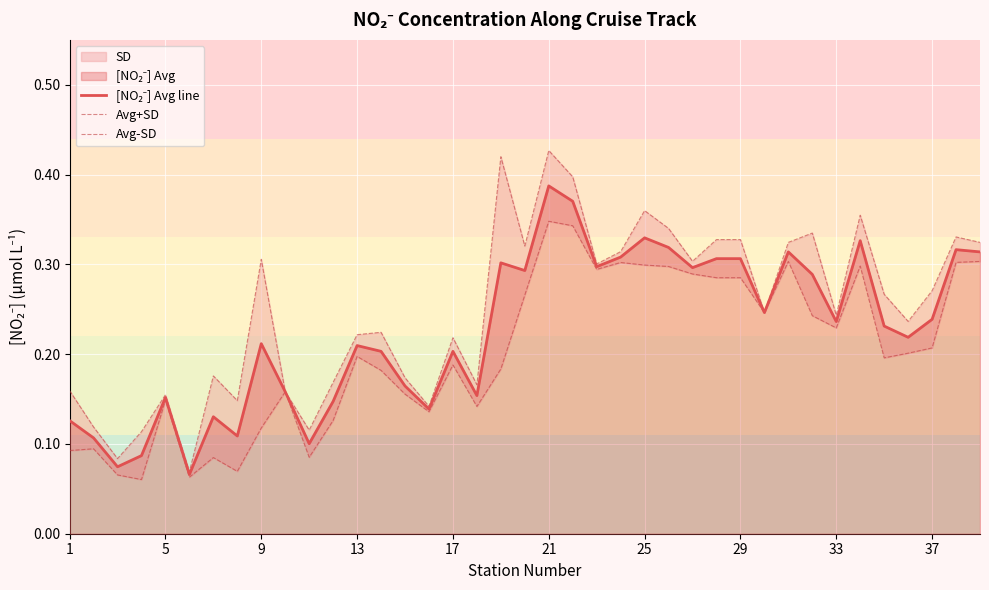

True or false: Avg-SD and Avg+SD cross at least once.

False